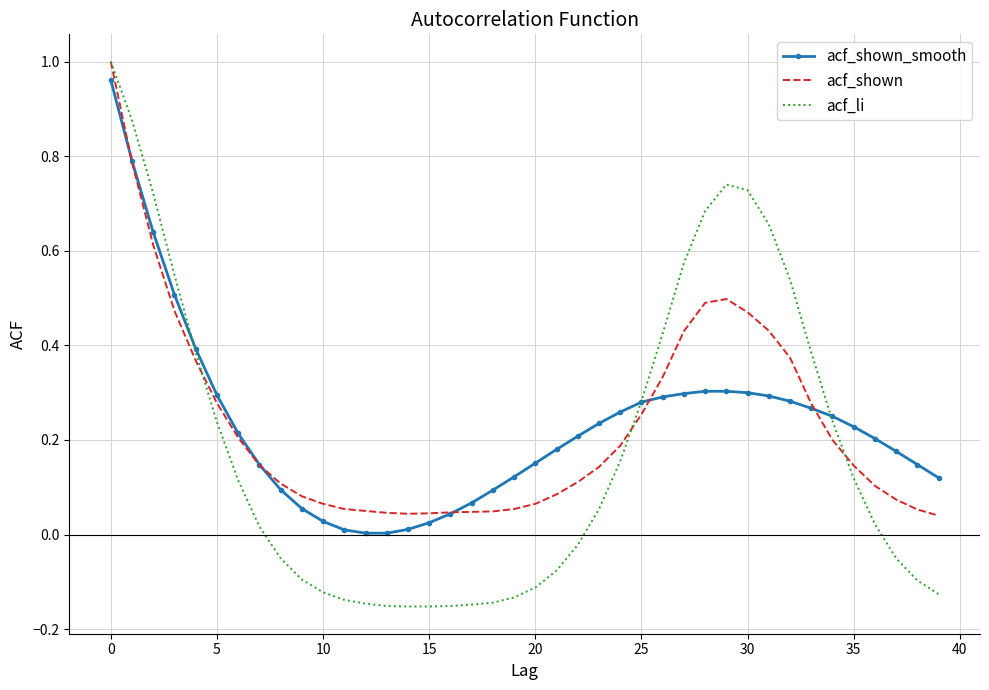

What is the difference between the maximum and minimum values in the acf_li series?

1.2